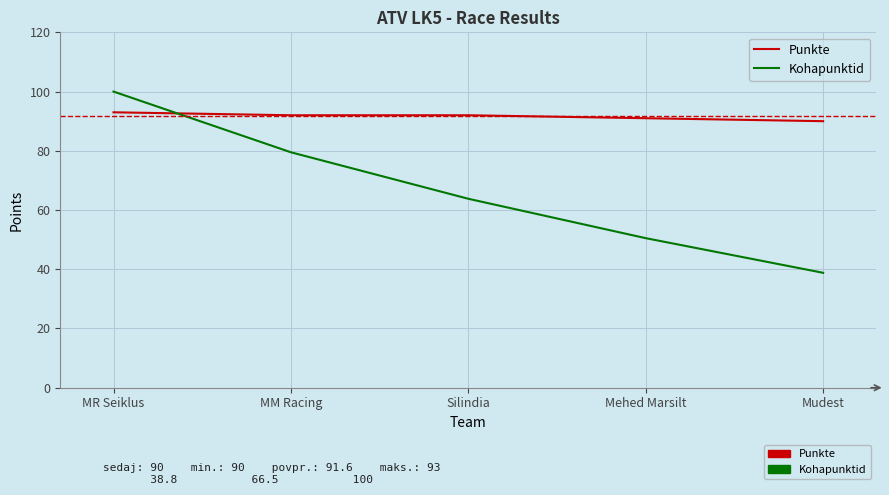

Which label corresponds to the smallest value in the chart?

Mudest